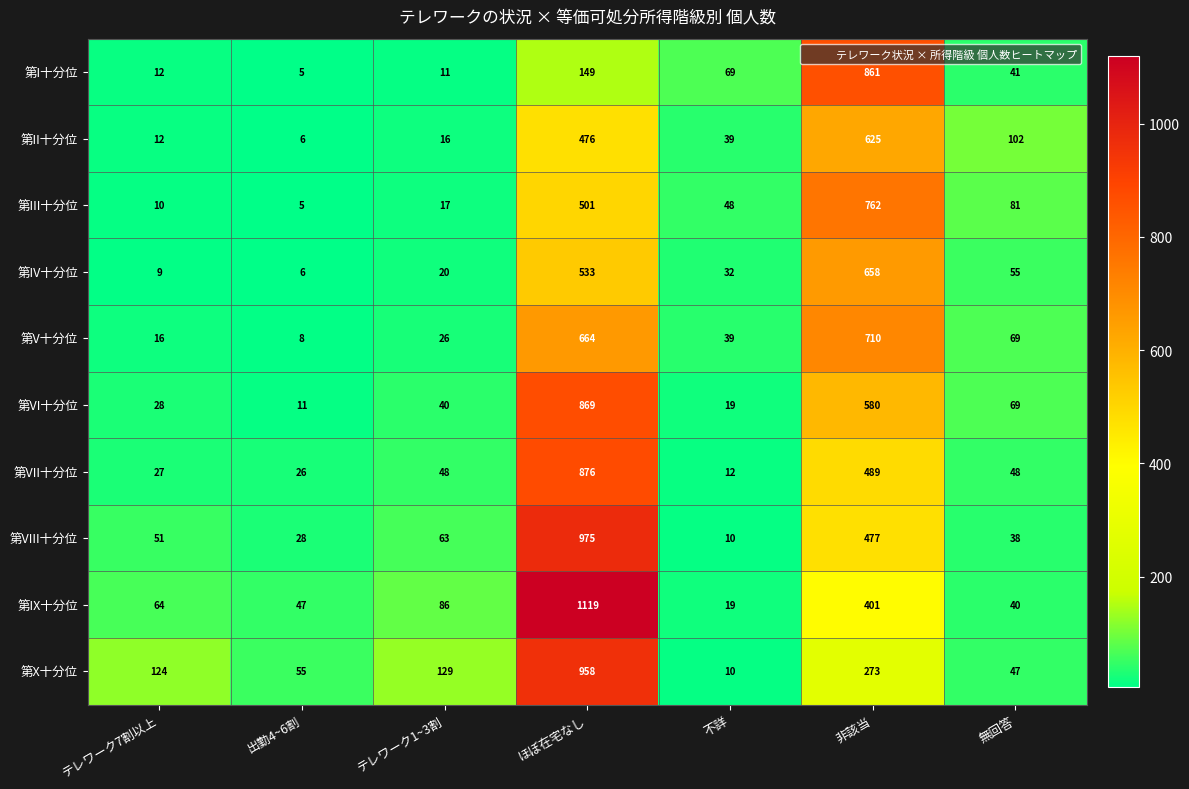

The 第VIII十分位 series shows 10 at 不詳. True or false?

True